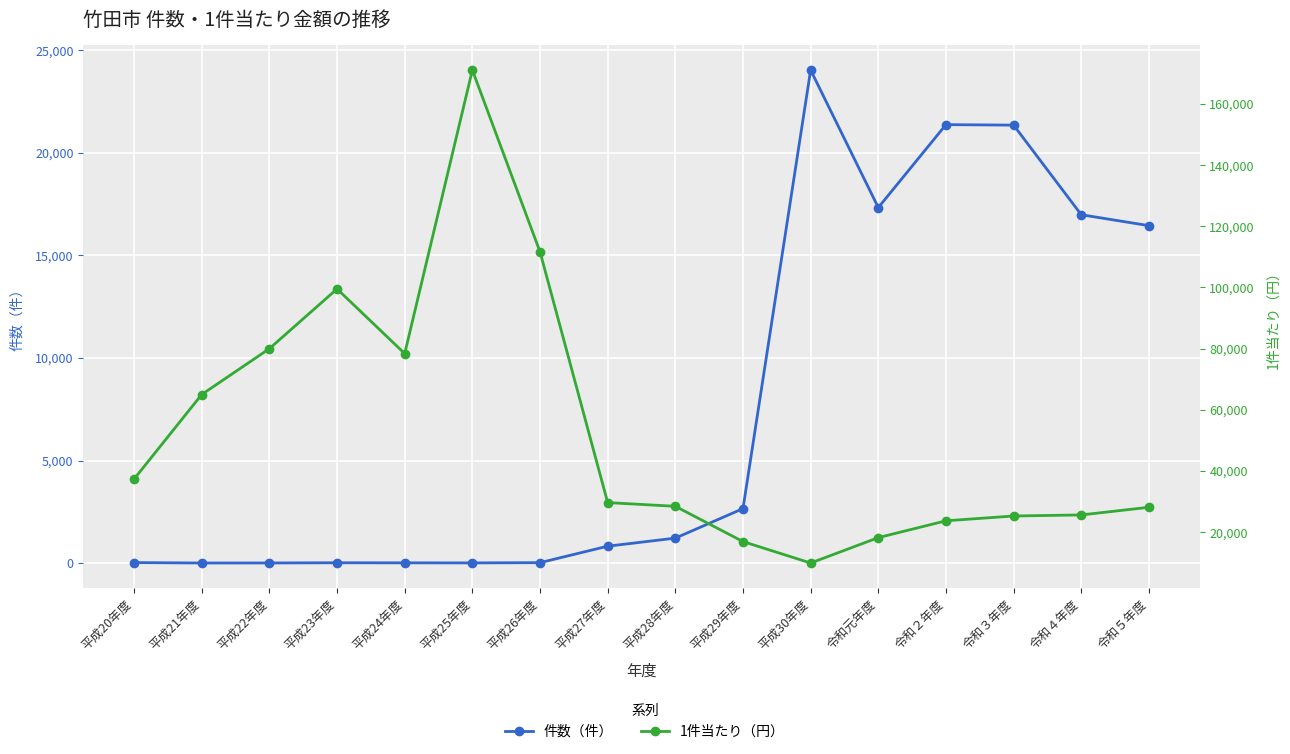

How many series are shown in this chart?

2